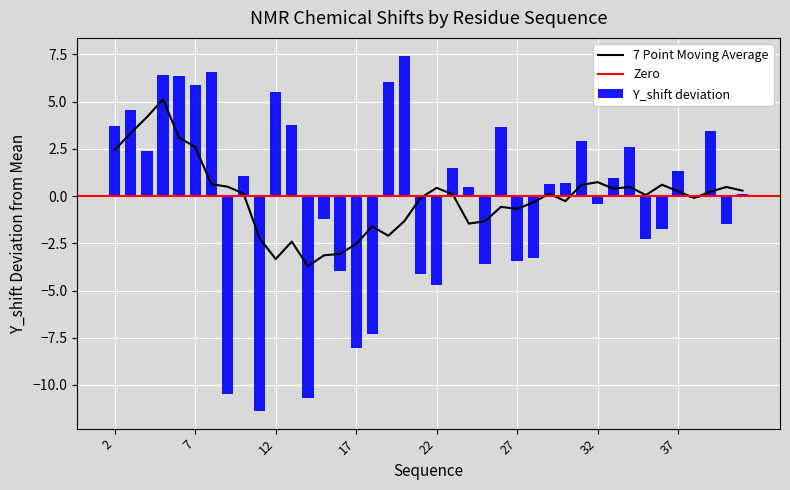

How many values are below 0?

17